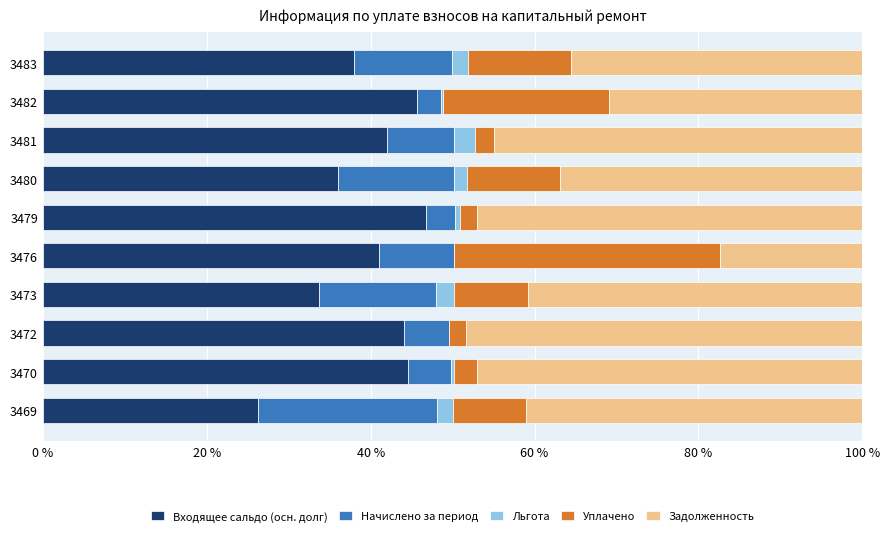

What is the maximum value for Входящее сальдо (осн. долг)?

46.7